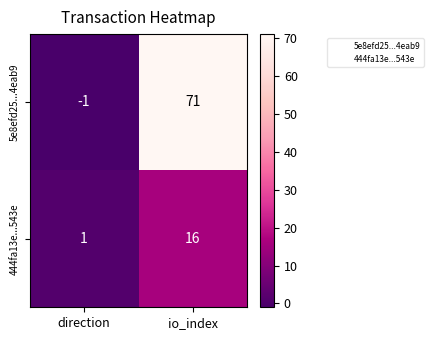

What is the sum of all 5e8efd25...4eab9 values?

70